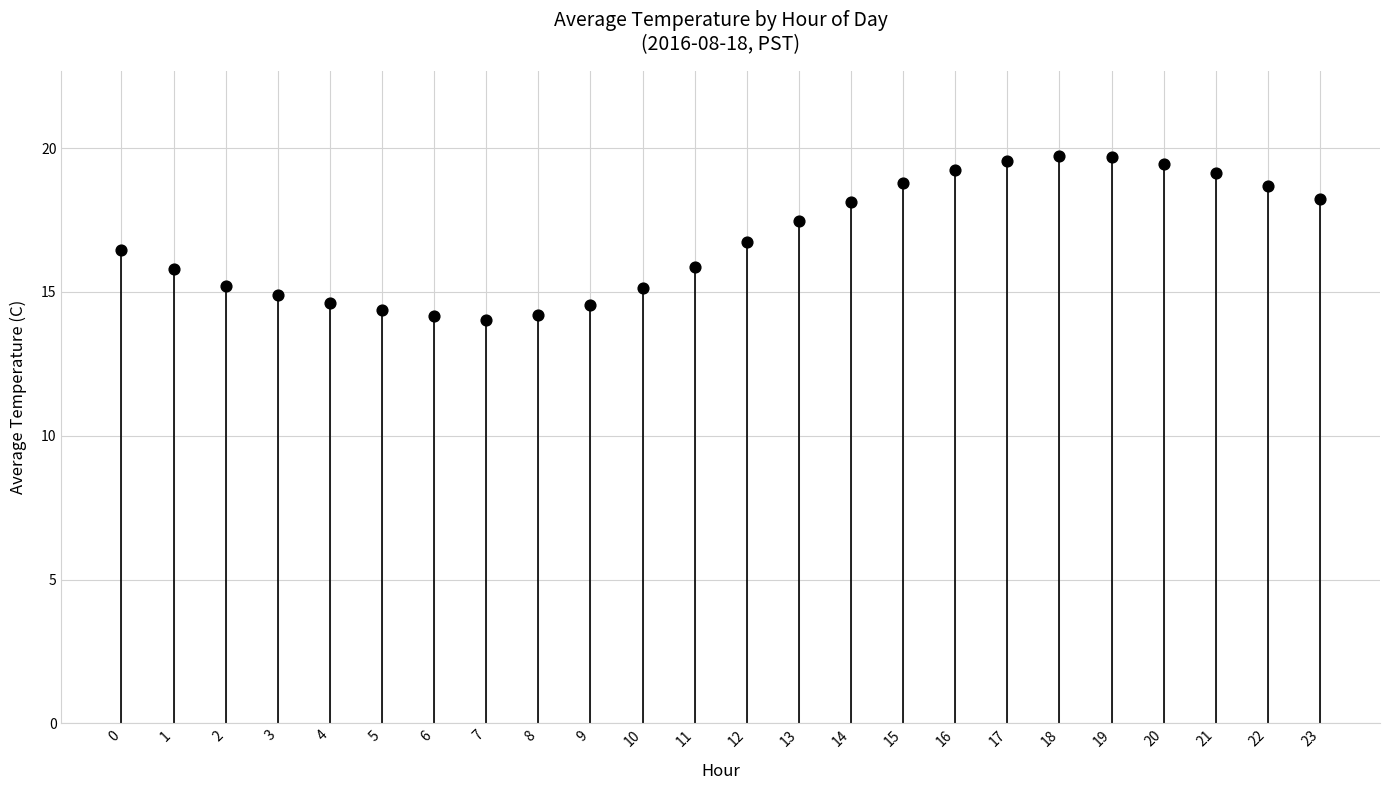

Approximately how many times larger is the value at 20 compared to 19?

1.0